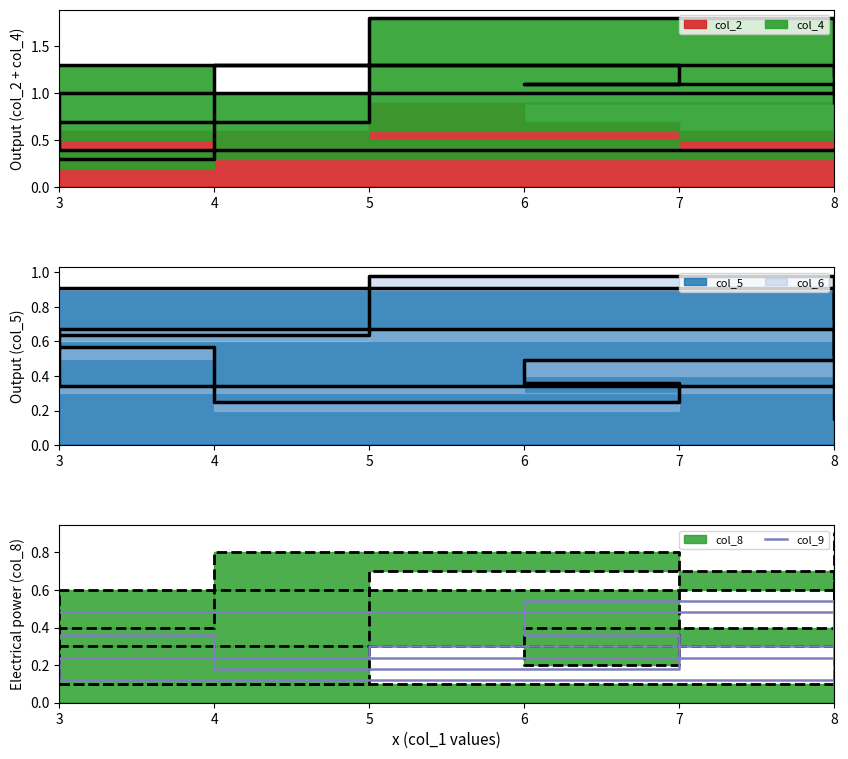

At which label is the value closest to 0?

6